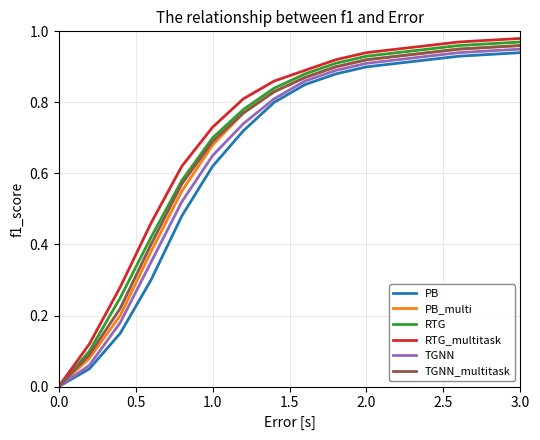

Which series has the largest total across all categories?

RTG_multitask